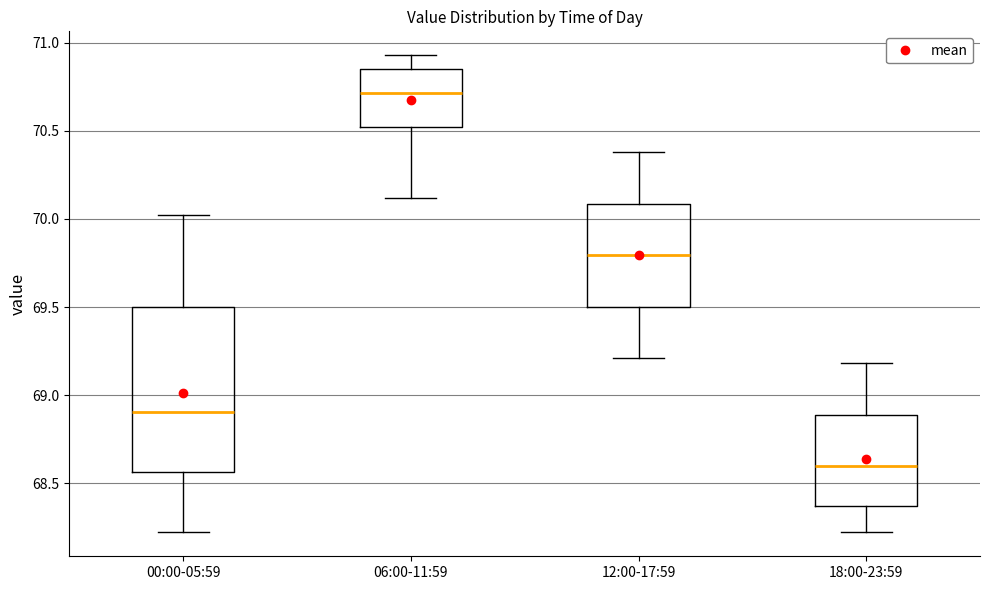

Which box has the highest median line?

06:00-11:59